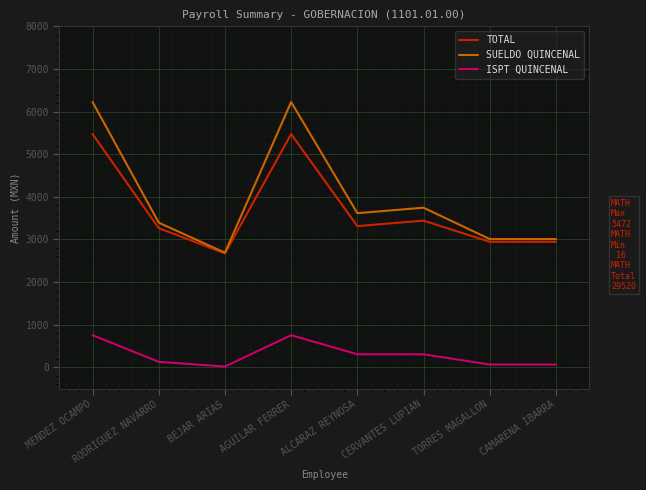

Reading left to right, list all the values displayed in this chart.

TOTAL: 5472	3264	2672	5472	3312	3440	2944	2944
SUELDO QUINCENAL: 6224	3392	2688	6224	3616	3744	3008	3008
ISPT QUINCENAL: 752	128	16	752	304	304	64	64